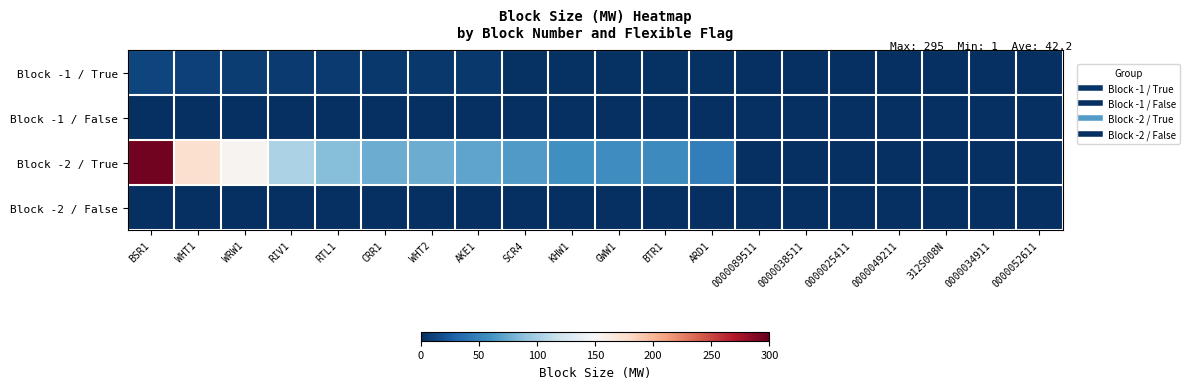

Between SCR4 and BSR1, which is larger?

BSR1